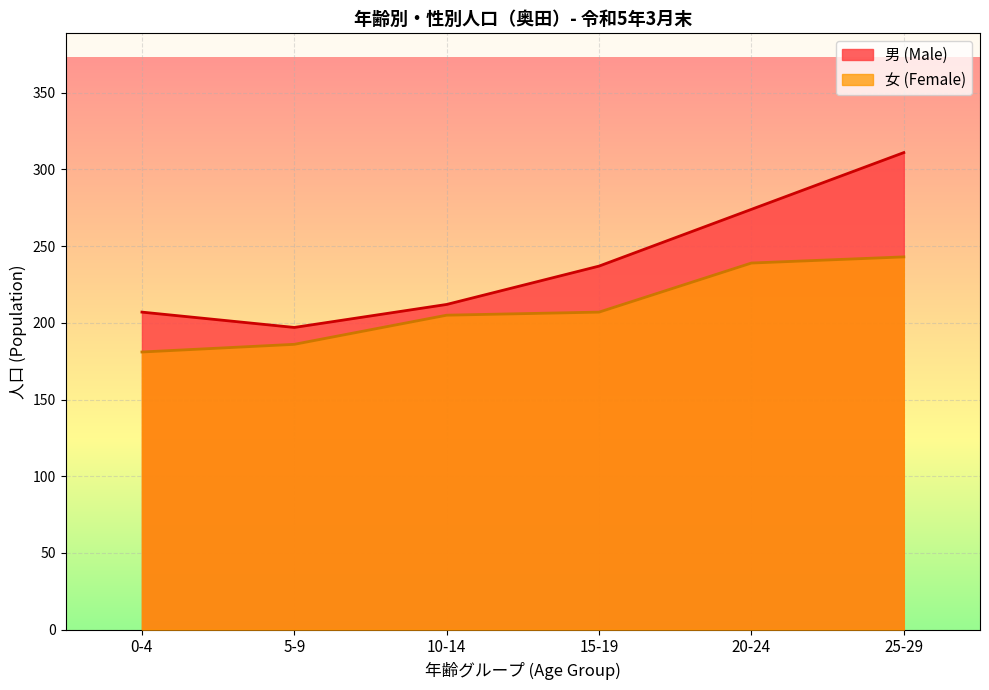

Reading left to right, what are all the values shown in this chart?

男 (Male): 207	197	212	237	274	311
女 (Female): 181	186	205	207	239	243